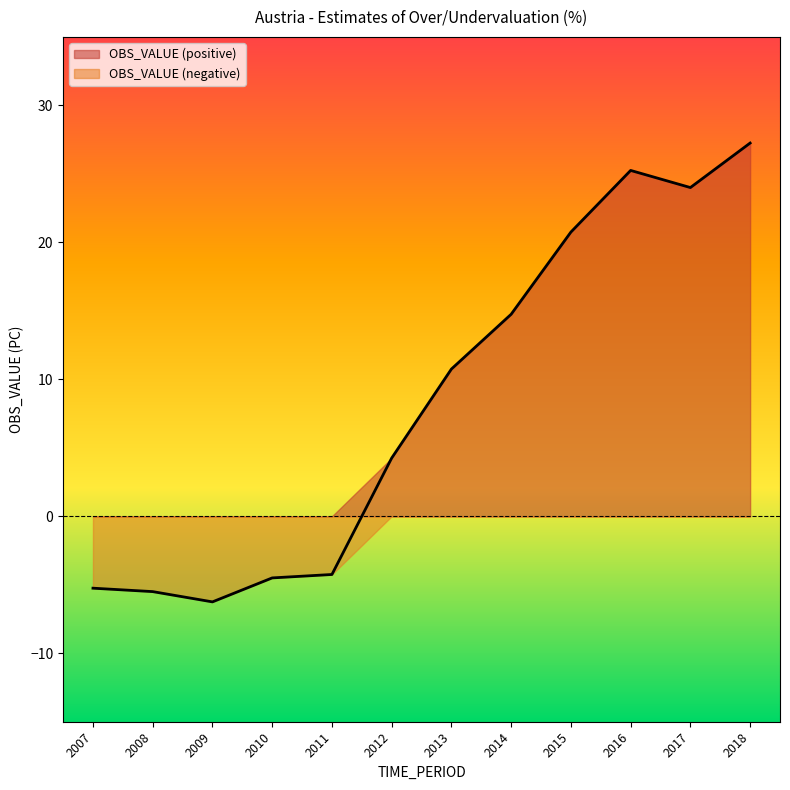

Read the value at 2011.

-4.2